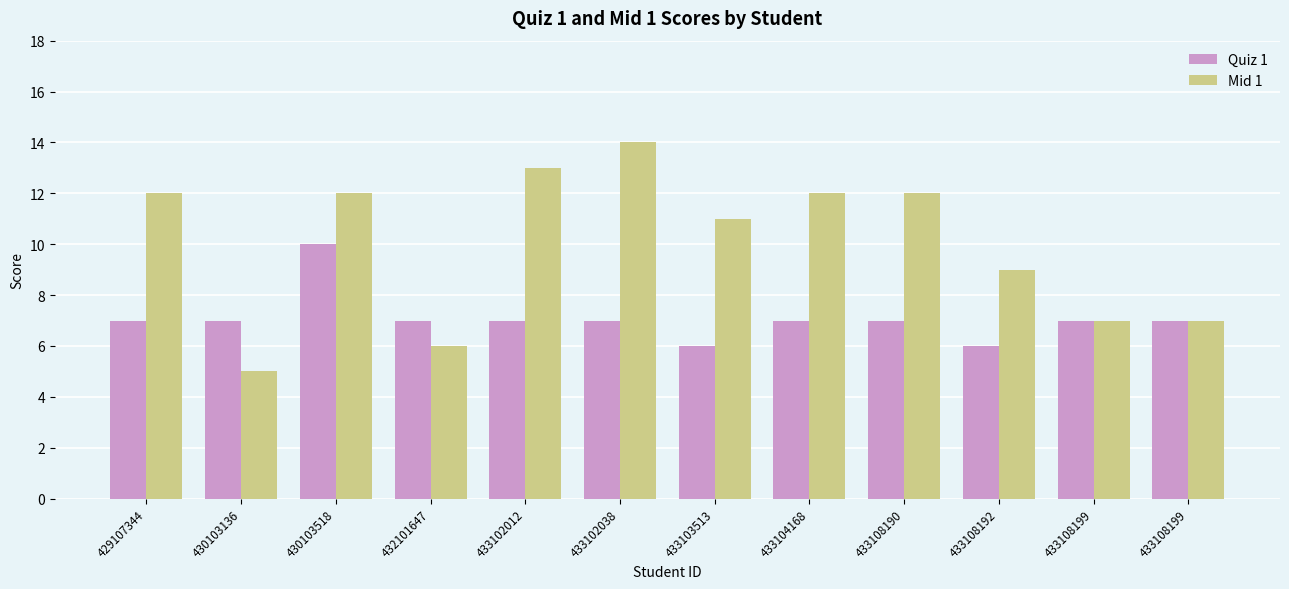

How many distinct data groups are displayed?

2